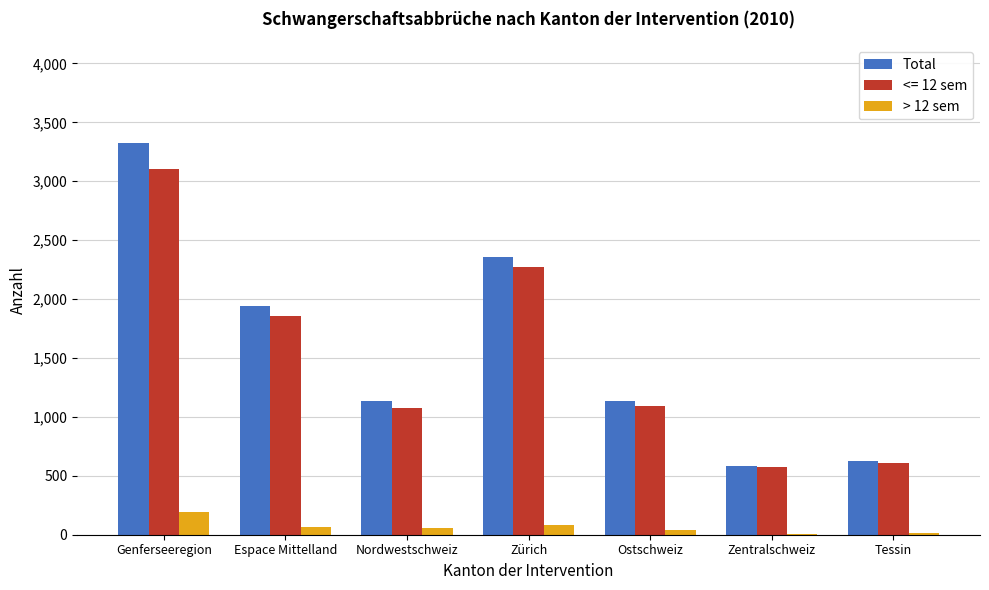

Count the number of categories in the chart.

7